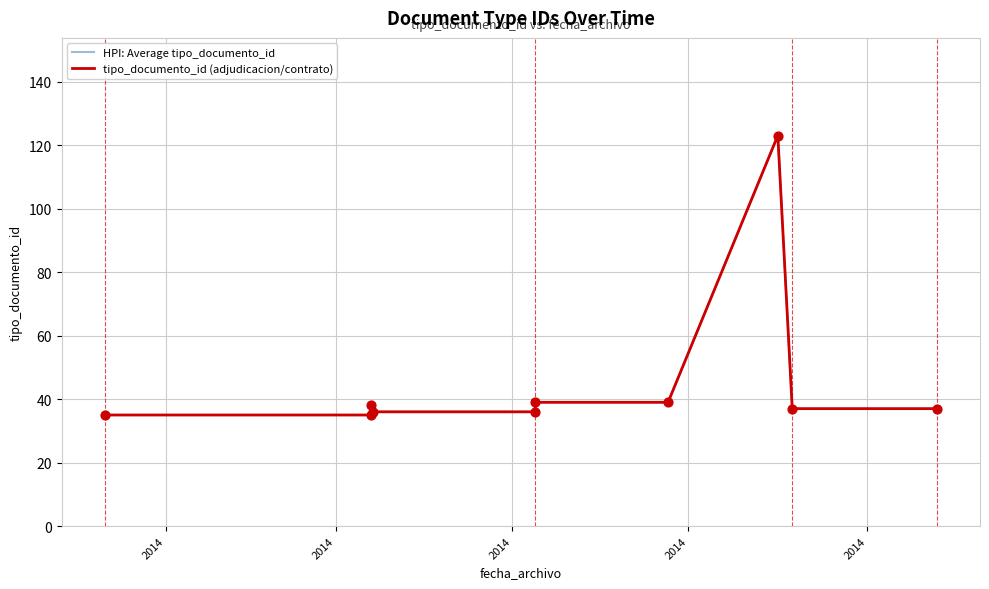

Which series has the largest total across all categories?

HPI: Average tipo_documento_id